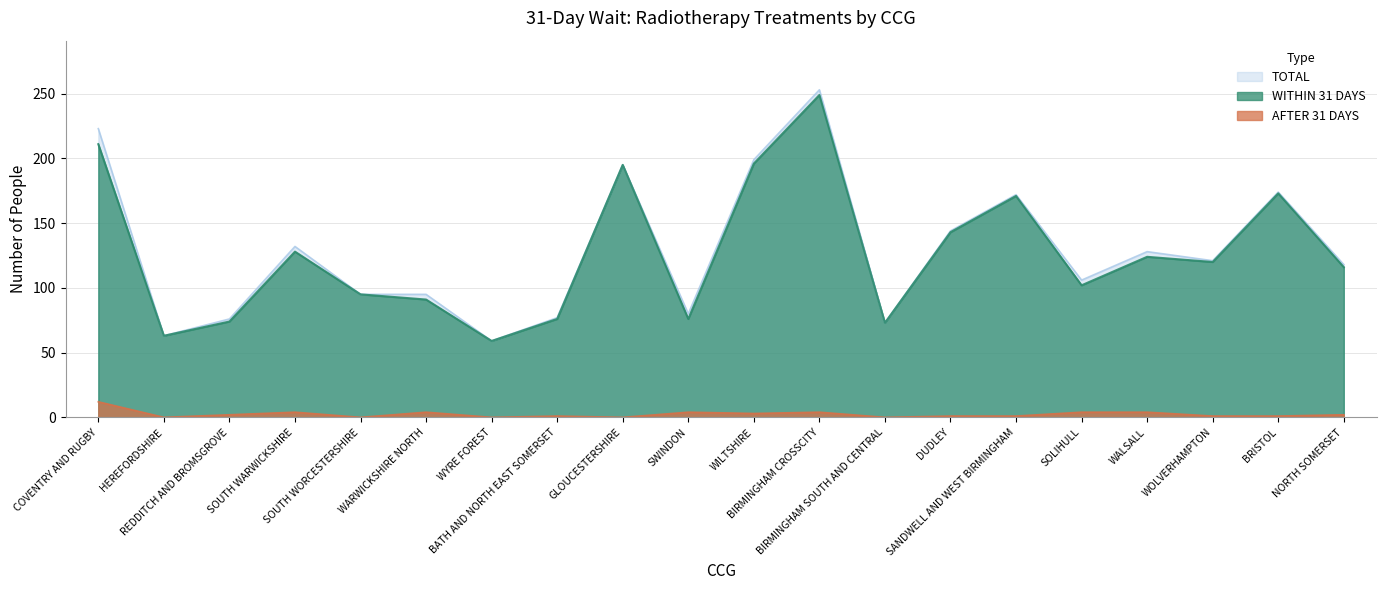

The AFTER 31 DAYS series shows 0 at DUDLEY. True or false?

False